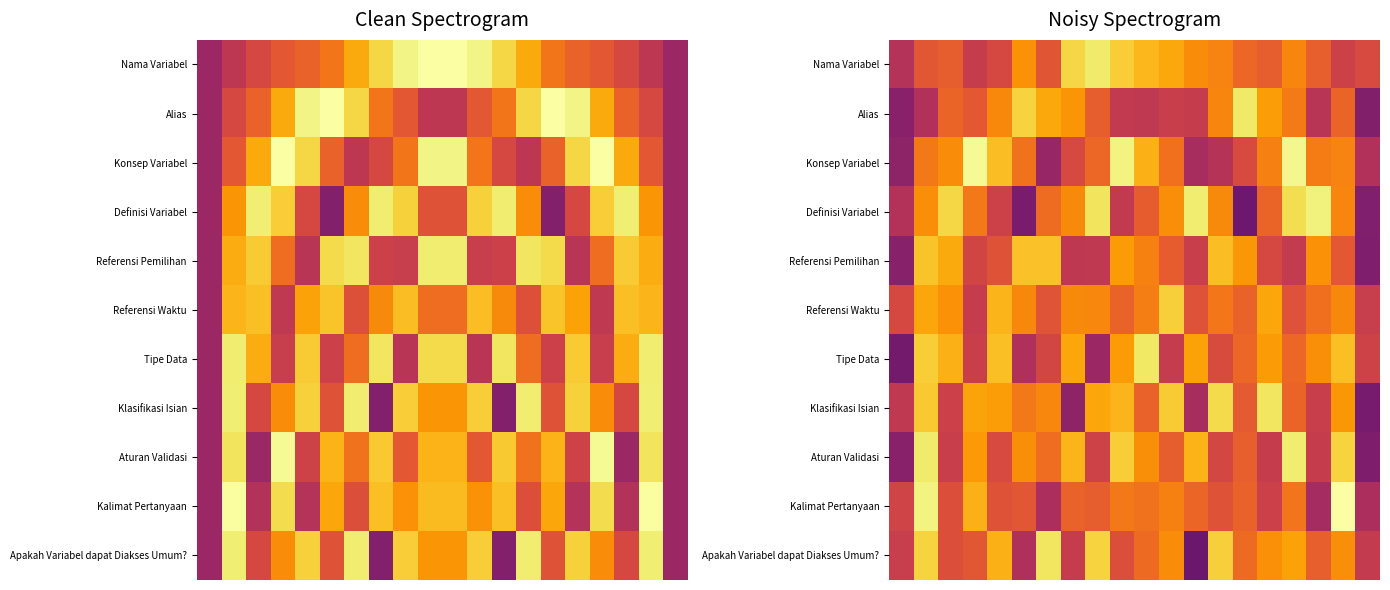

At which category is the sum across all series the highest?

1